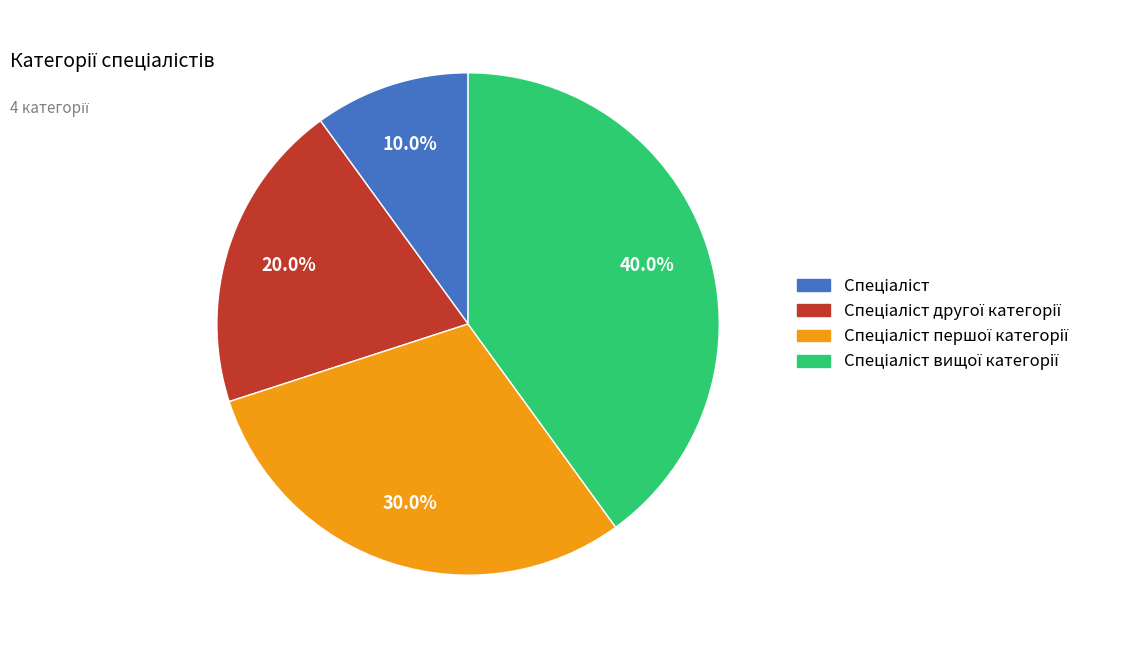

Is there any slice that represents more than half of the pie?

No